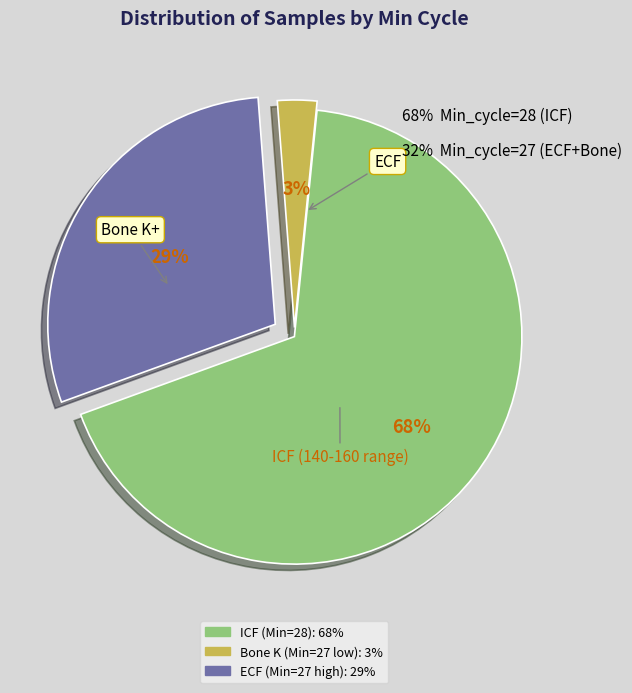

Is there any slice that represents more than half of the pie?

Yes